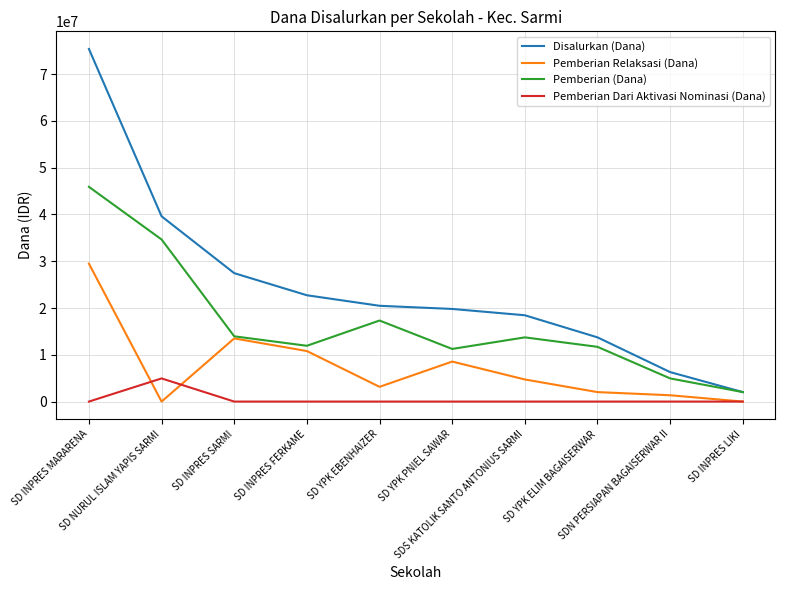

At SDN PERSIAPAN BAGAISERWAR II, list the series in order from smallest to largest.

Pemberian Dari Aktivasi Nominasi (Dana), Pemberian Relaksasi (Dana), Pemberian (Dana), Disalurkan (Dana)